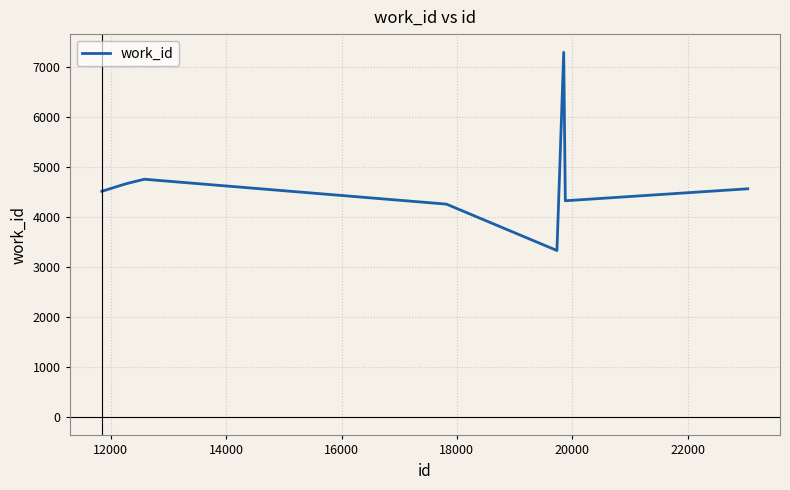

What is the maximum value shown in the chart?

7289